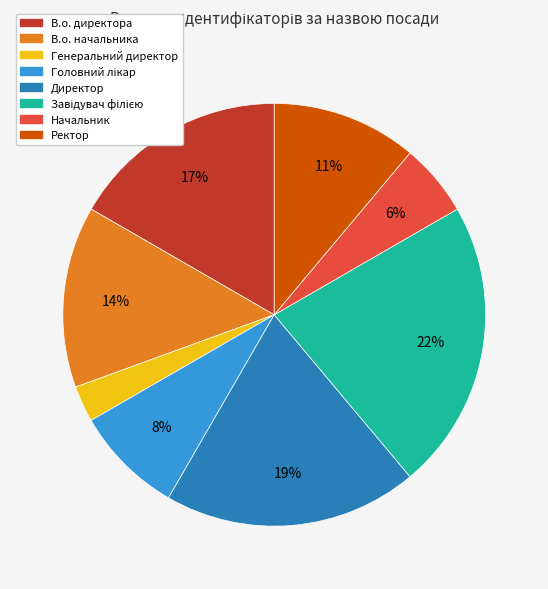

Between В.о. начальника and Начальник, which is larger?

В.о. начальника